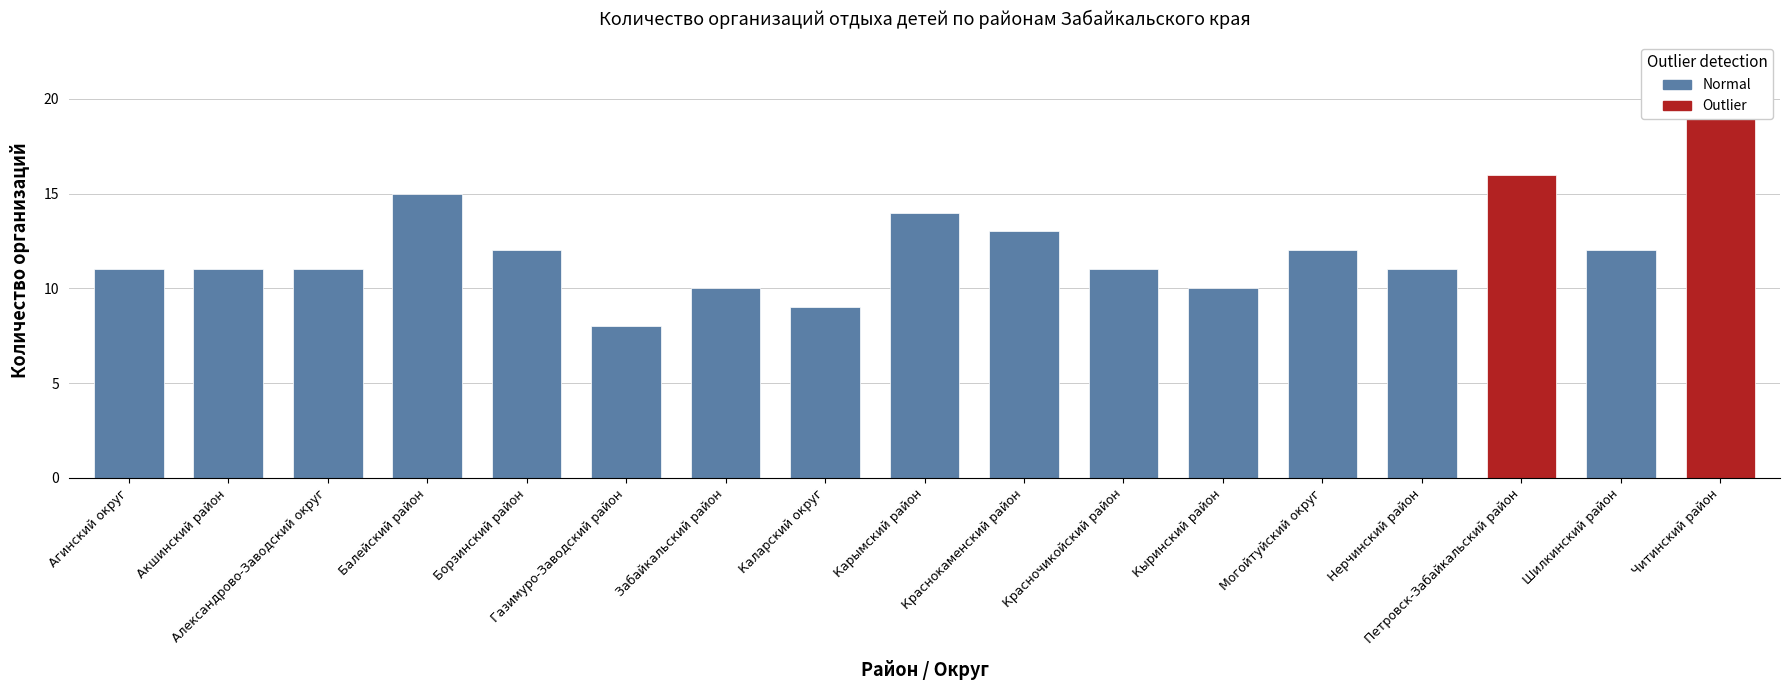

The chart shows a value of 16 at Петровск-Забайкальский район. True or false?

True